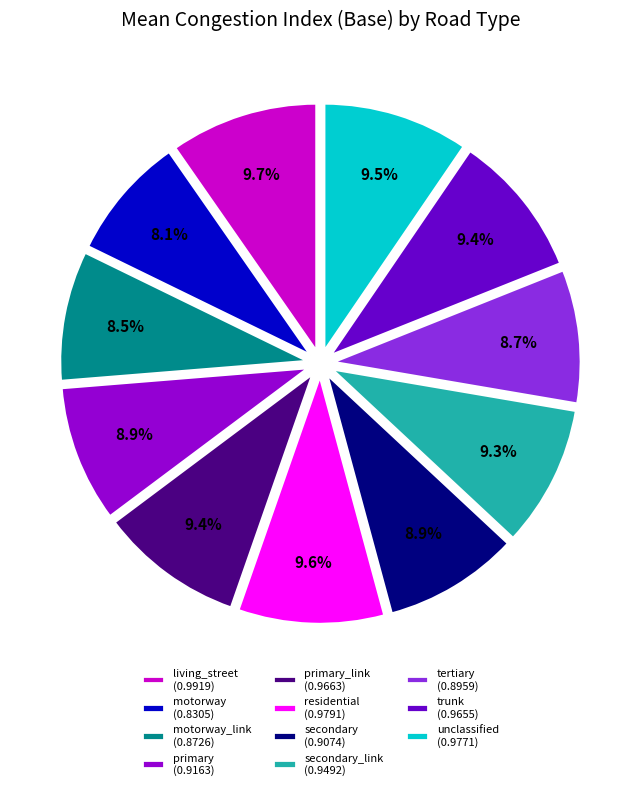

How much of the chart is everything except trunk (0.9655)?

90.6%